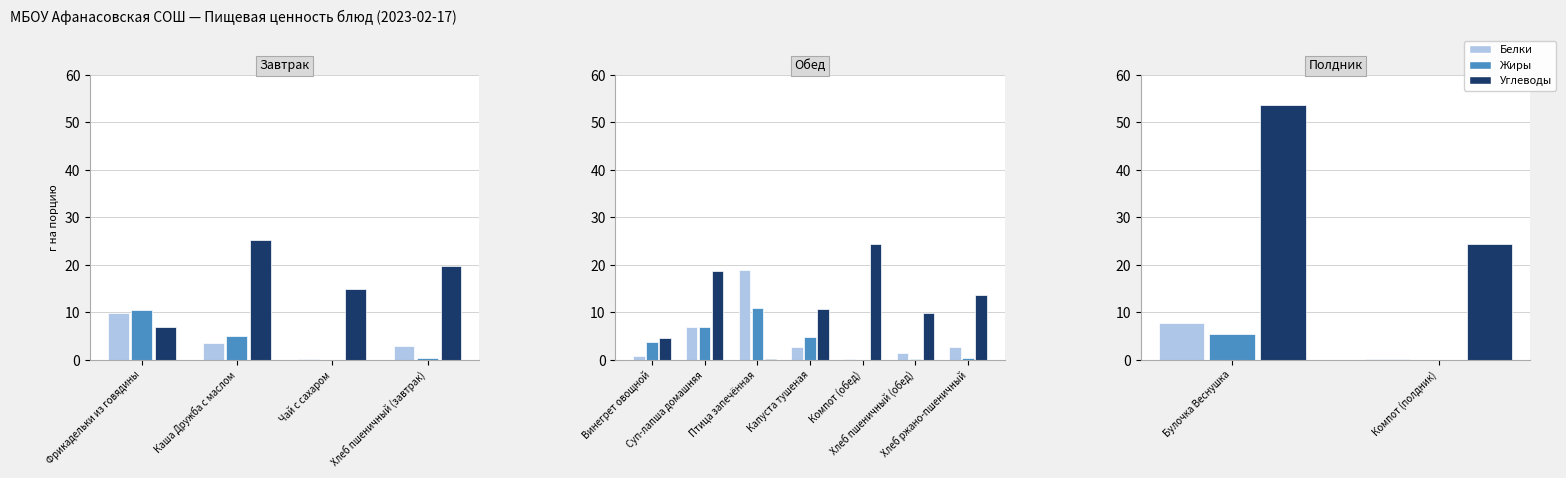

Which has a higher value, Булочка Веснушка or Компот (полдник)?

Булочка Веснушка